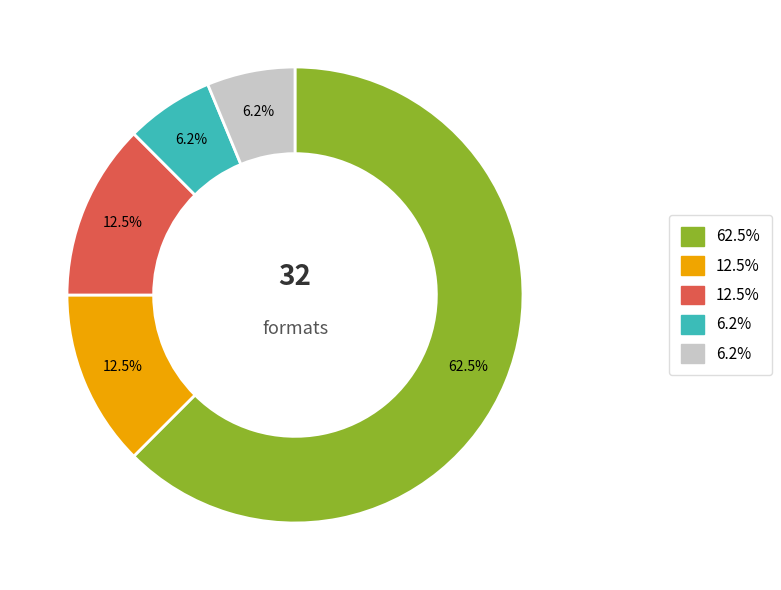

Does any single category account for the majority?

Yes